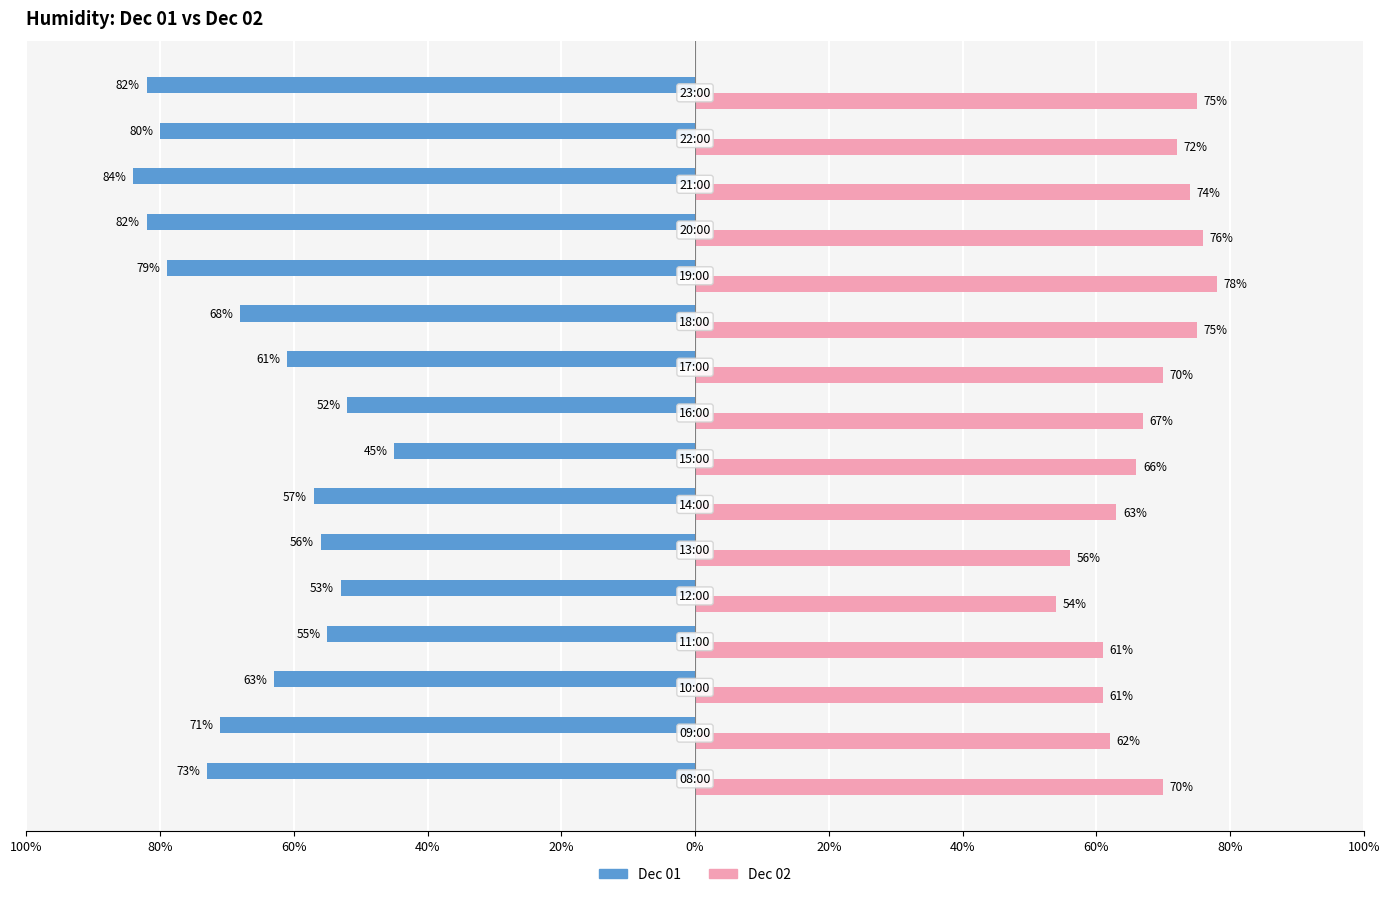

What are all the series names shown in the legend?

Dec 01, Dec 02